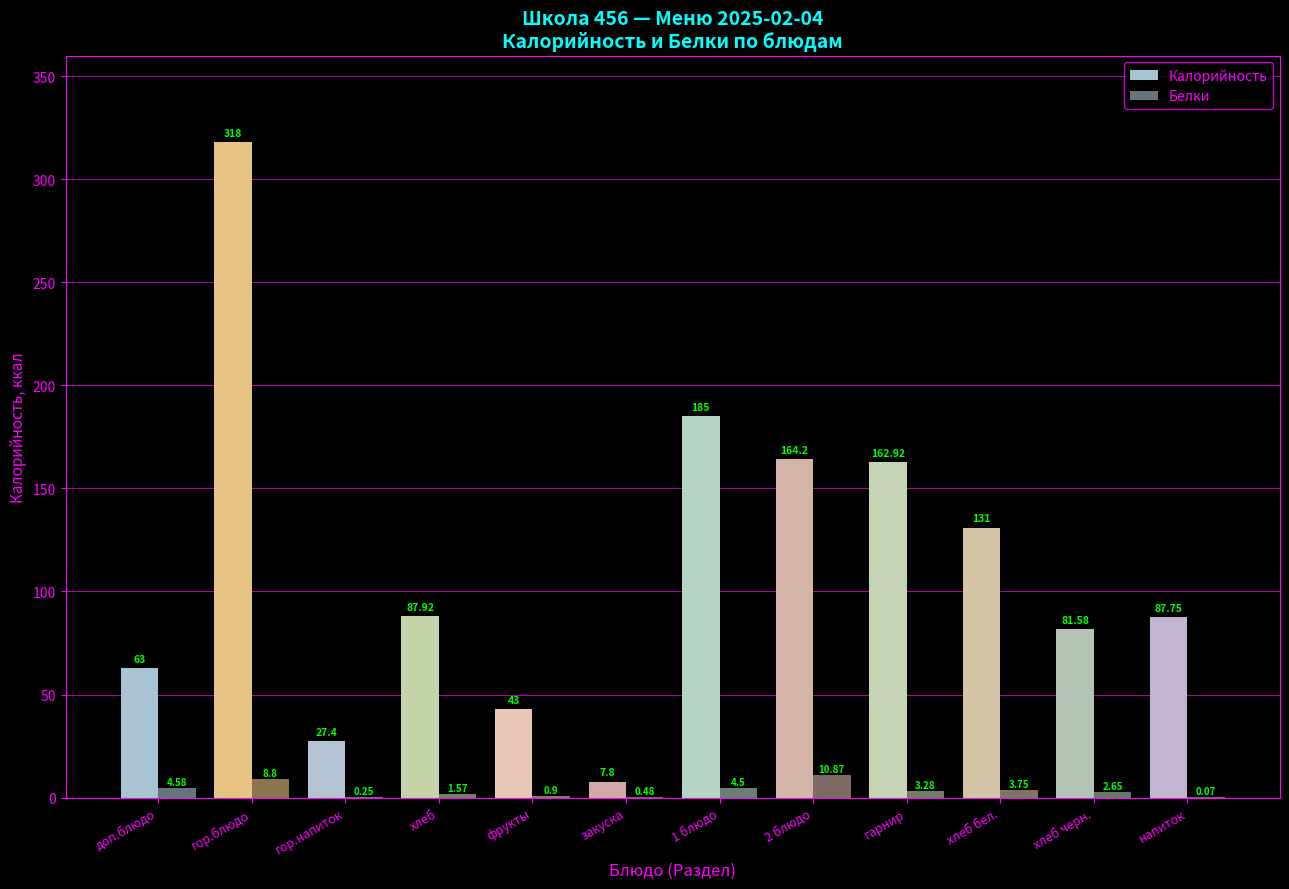

What is the lowest value of the Калорийность series?

7.8